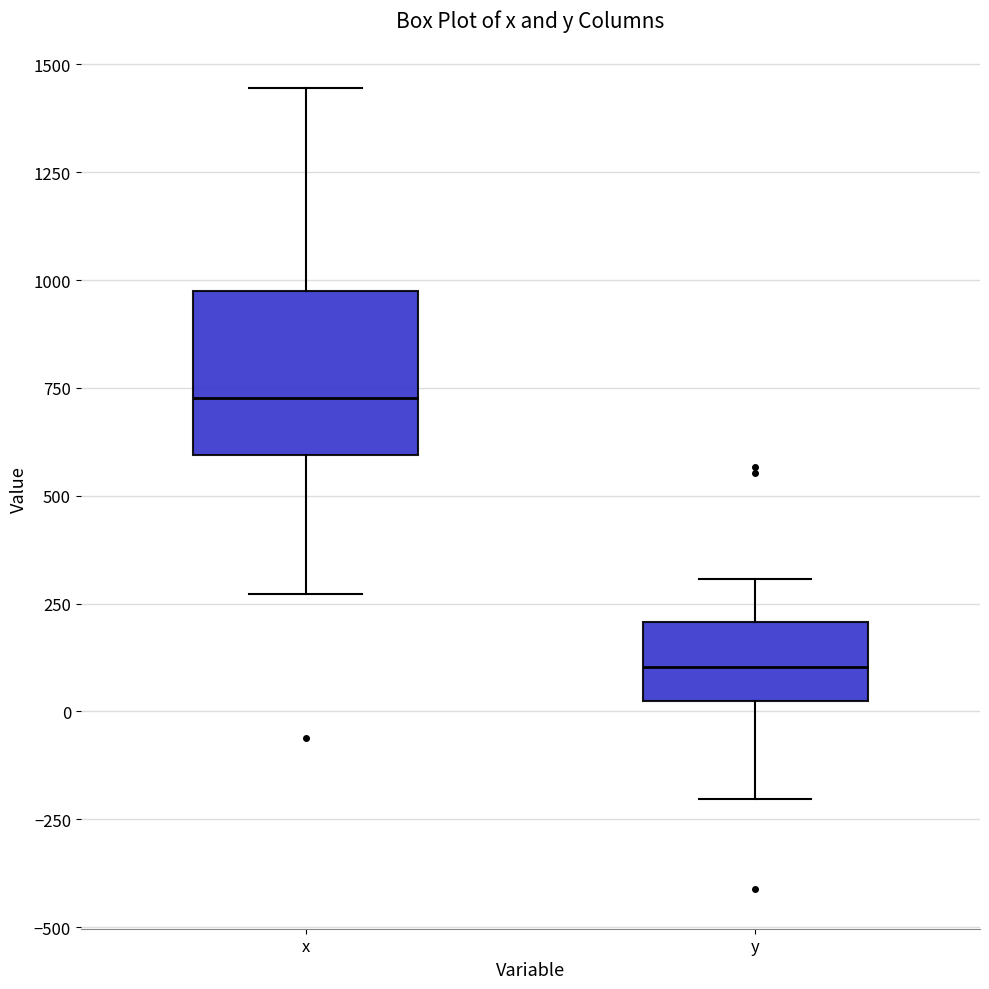

Comparing the boxes themselves (not the whiskers), which one is the tallest?

x